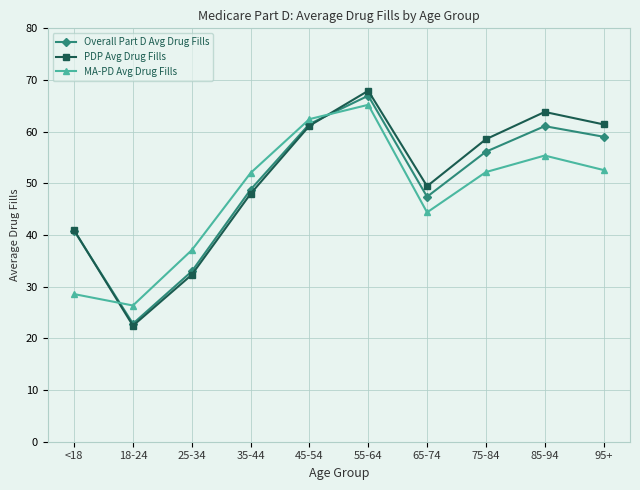

Which series has the widest spread of values?

PDP Avg Drug Fills